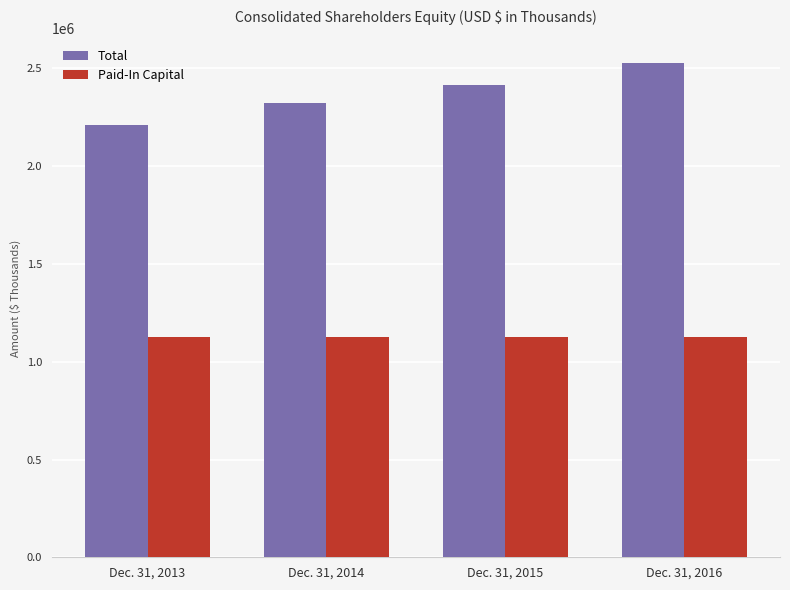

Which series has the largest total across all categories?

Total